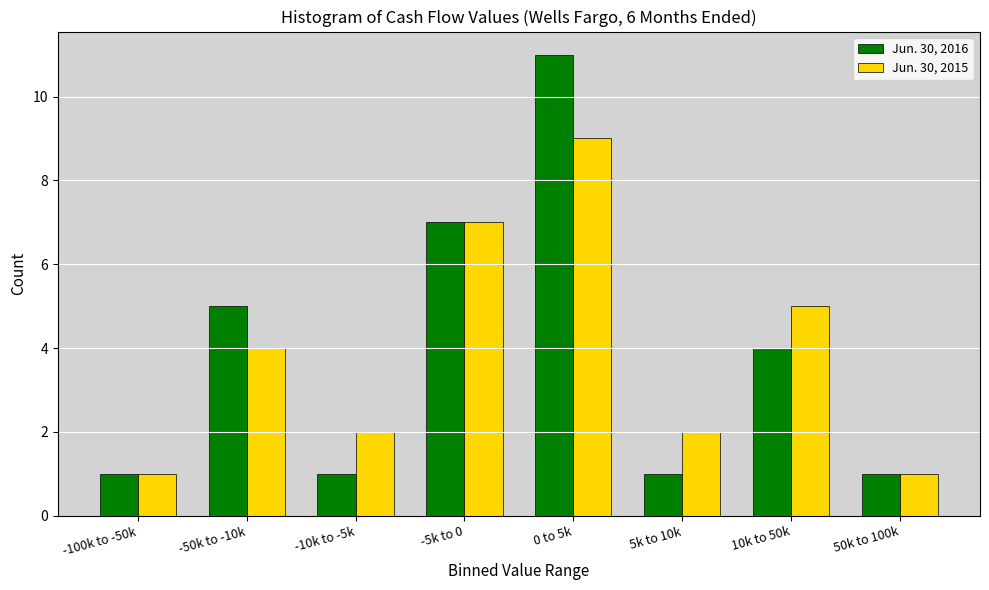

Reading left to right, transcribe all the data shown in this chart.

Jun. 30, 2016: -100k to -50k=1	-50k to -10k=5	-10k to -5k=1	-5k to 0=7	0 to 5k=11	5k to 10k=1	10k to 50k=4	50k to 100k=1
Jun. 30, 2015: -100k to -50k=1	-50k to -10k=4	-10k to -5k=2	-5k to 0=7	0 to 5k=9	5k to 10k=2	10k to 50k=5	50k to 100k=1